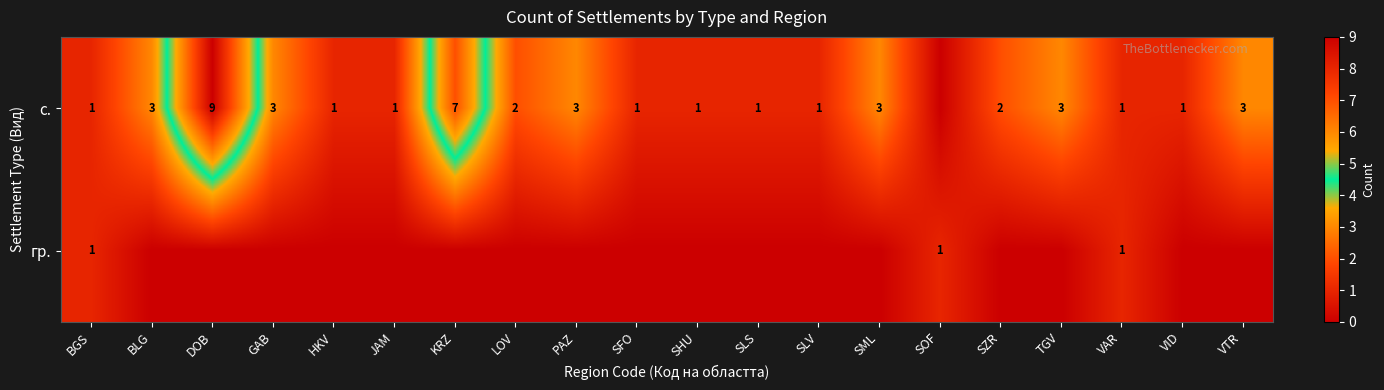

At which category is the sum across all series the highest?

DOB